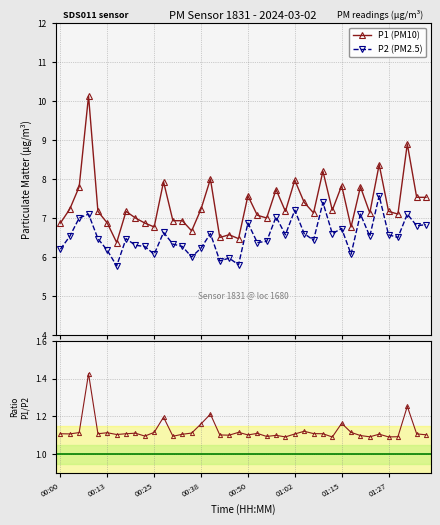

Which series changed the most between 34 and 37?

P1 (PM10)